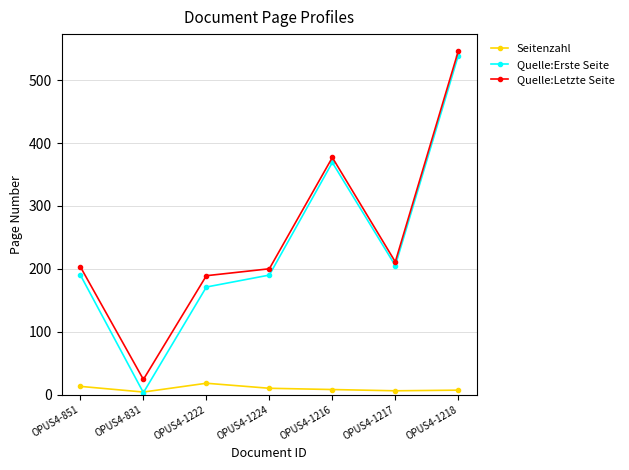

Is the value of Seitenzahl at OPUS4-1216 greater than the value of Quelle:Letzte Seite at OPUS4-1218?

No